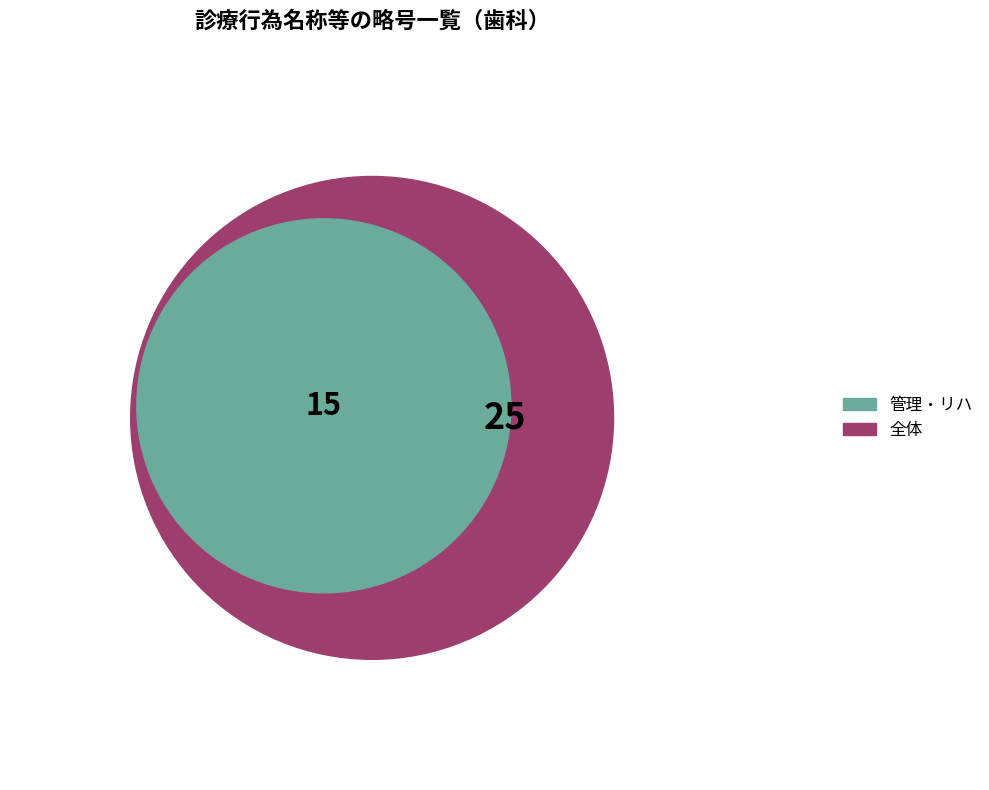

The 全体 slice represents 49% of the pie. True or false?

False